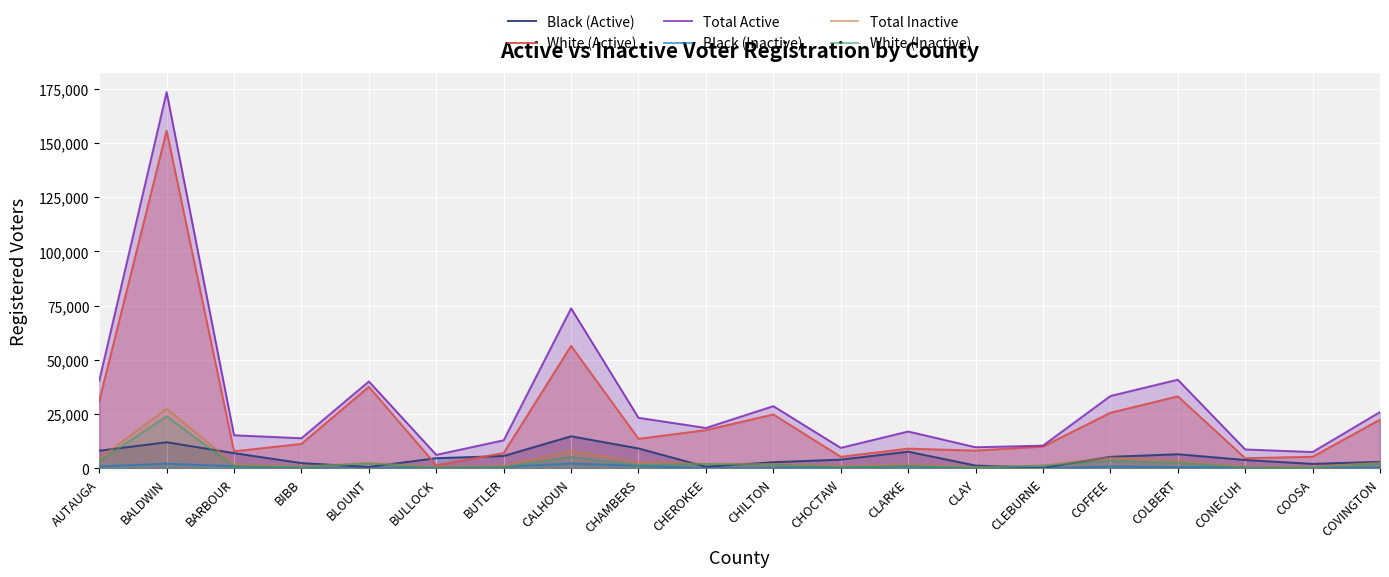

What is the sum of all White (Active) values?

488690